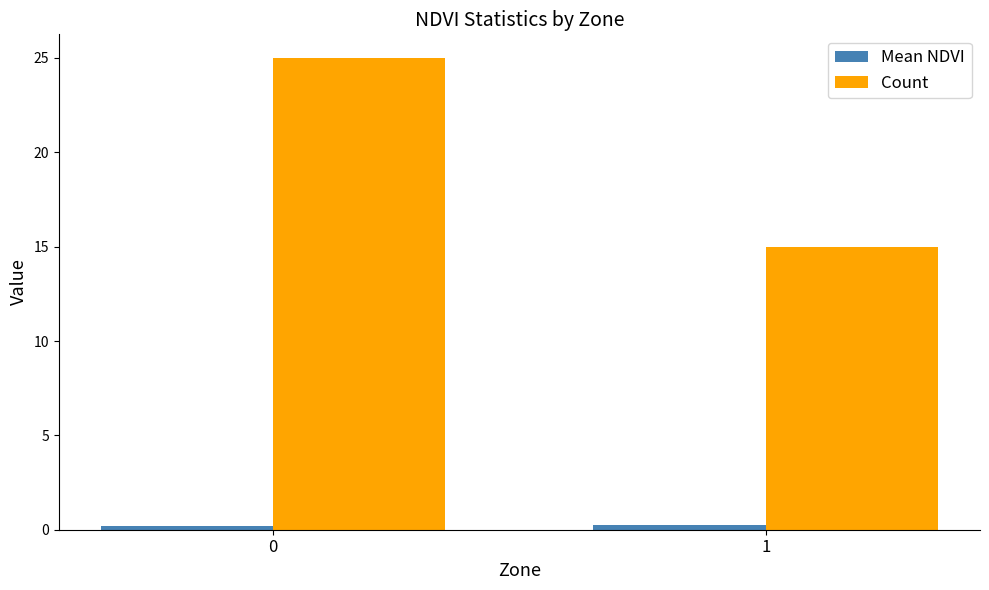

Which series has the largest total across all categories?

Count